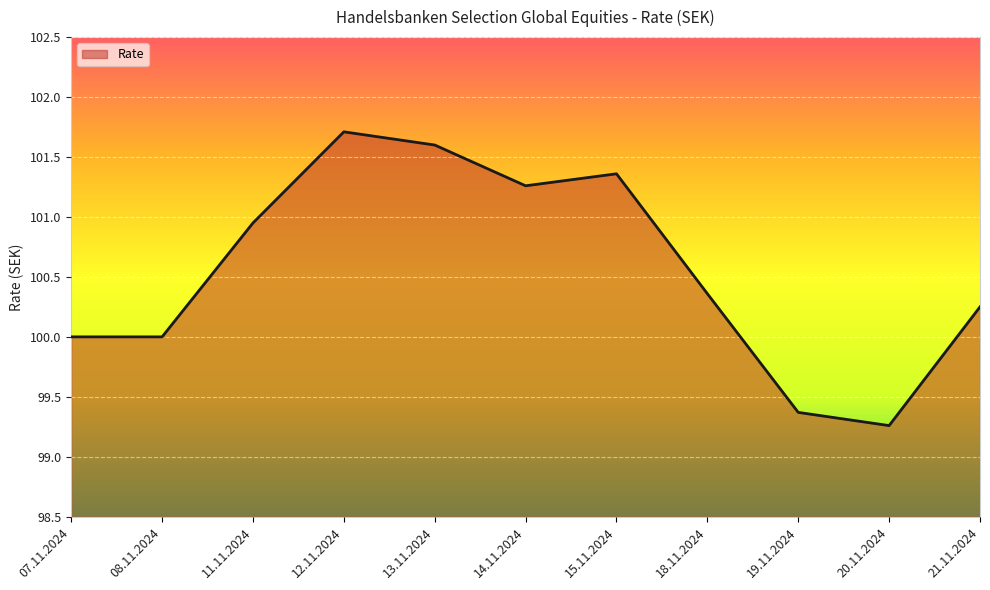

The chart shows a value of 51.0 at 13.11.2024. True or false?

False